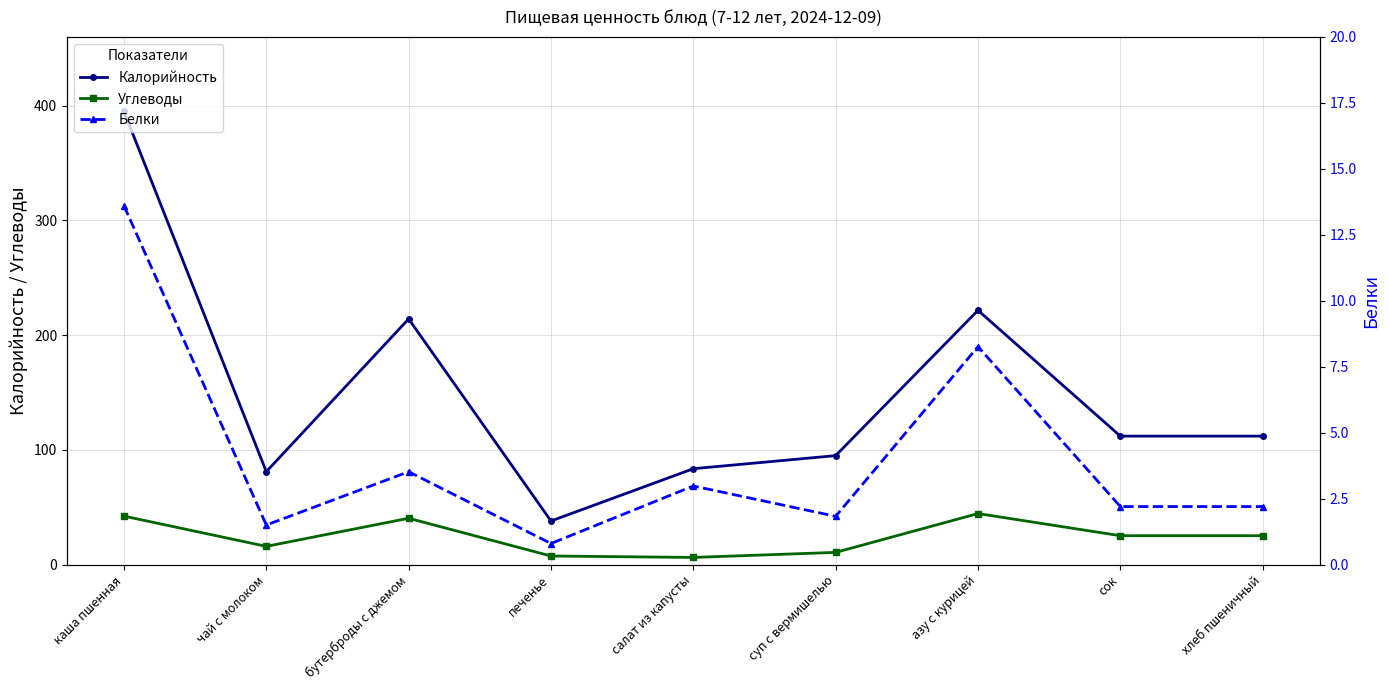

Which has a higher value, печенье or суп с вермишелью?

суп с вермишелью